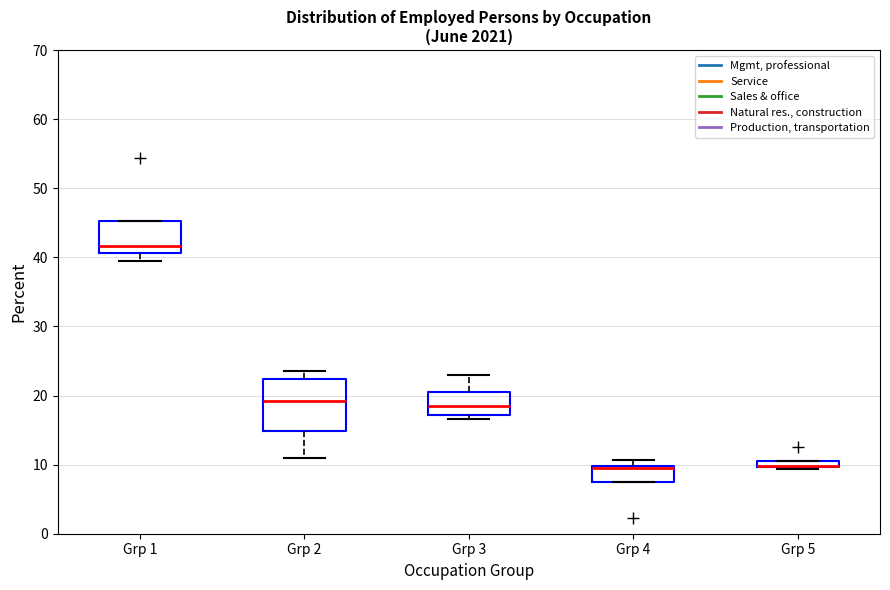

Where is the lower edge of the box for Grp 3 on the y-axis? The values are not printed on the chart, so give them approximately, as read against the axis.

17